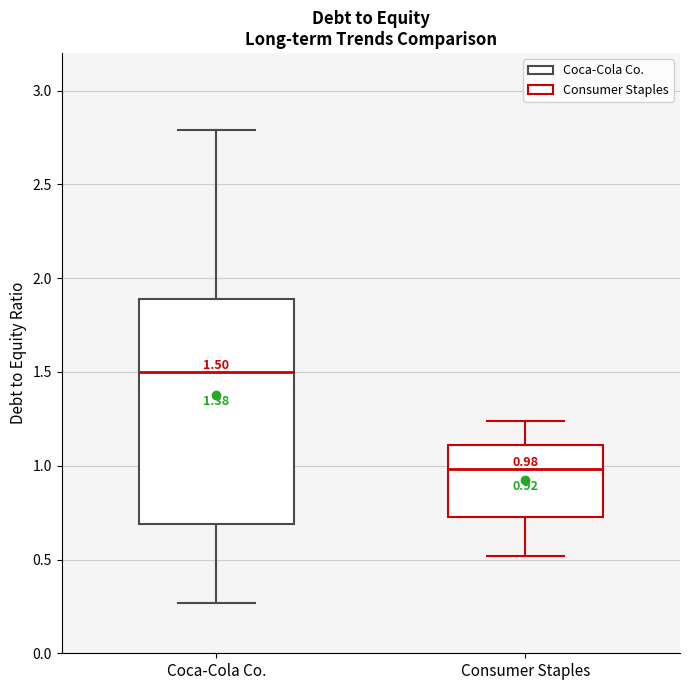

Comparing the boxes themselves (not the whiskers), which one is the tallest?

Coca-Cola Co.